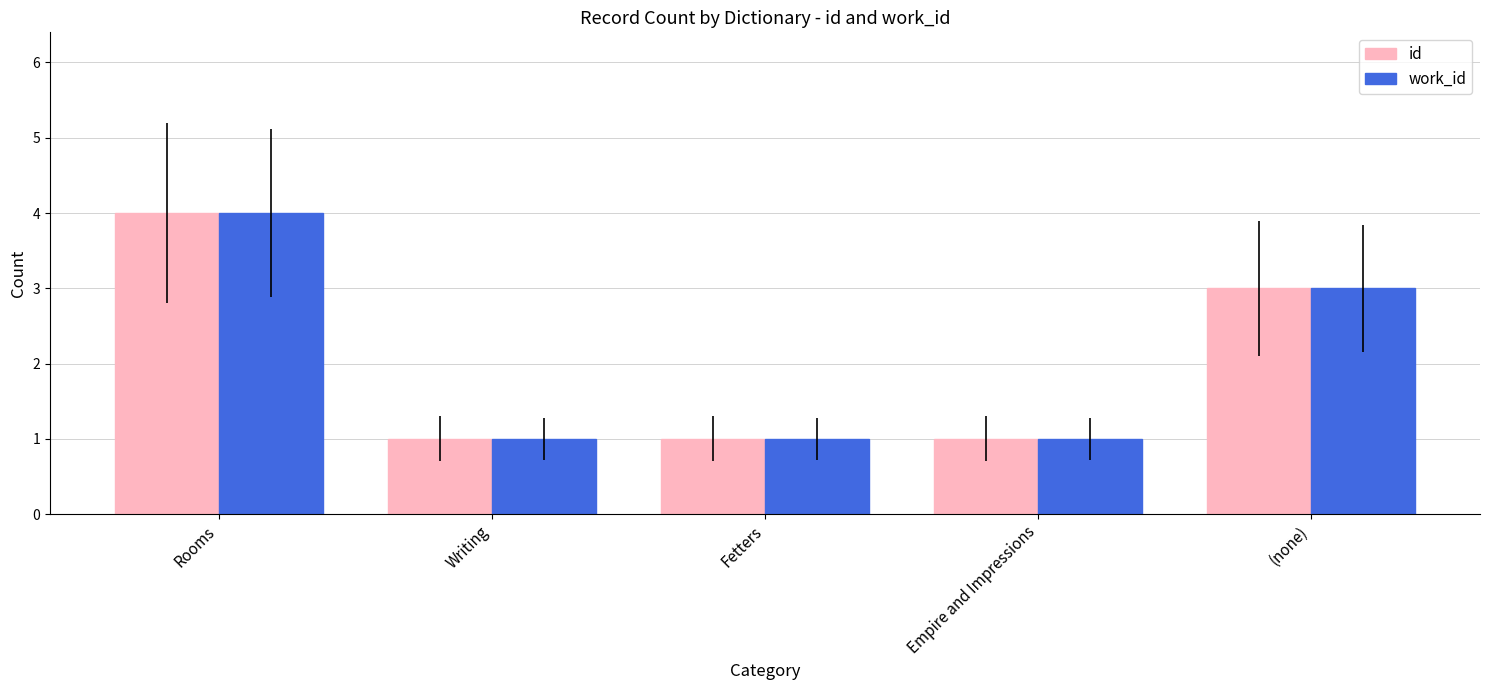

True or false: id has a value of 3 at (none).

True